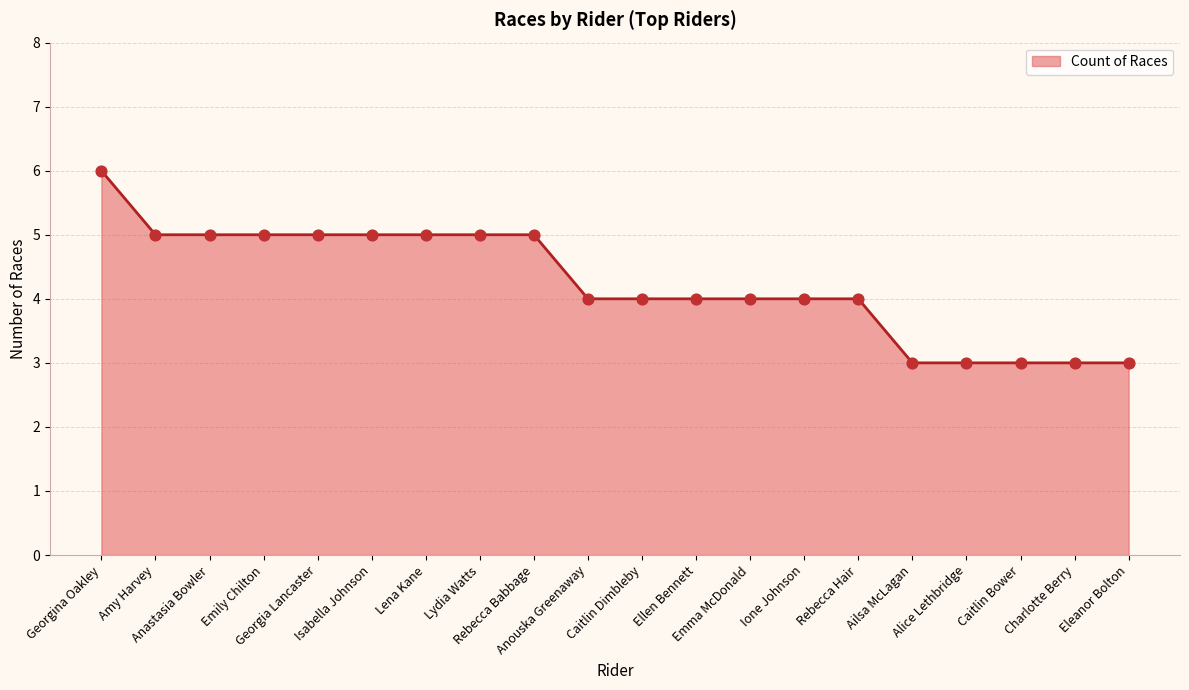

Between Amy Harvey and Ellen Bennett, which is larger?

Amy Harvey